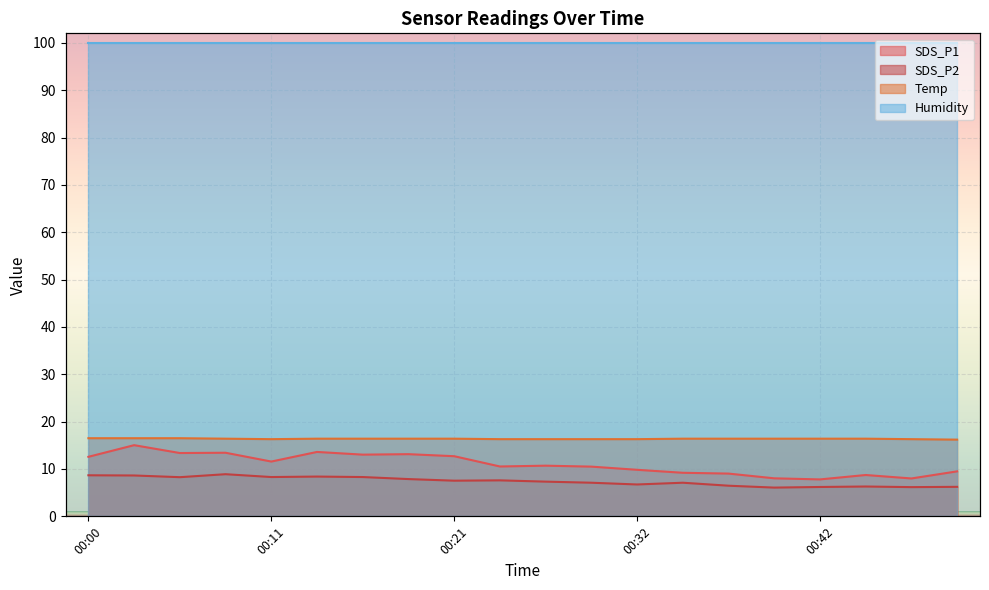

Which category has the lowest value across all series?

00:40